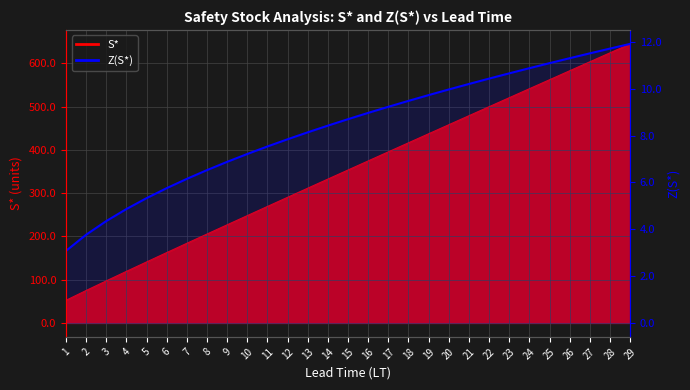

Which has a higher value, 12 or 9?

12